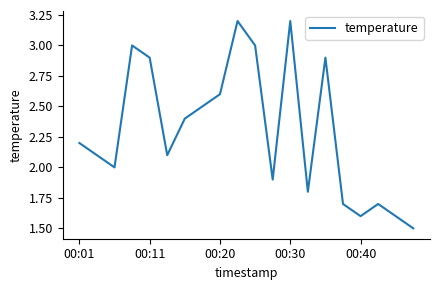

What is the difference between the maximum and minimum values?

1.7